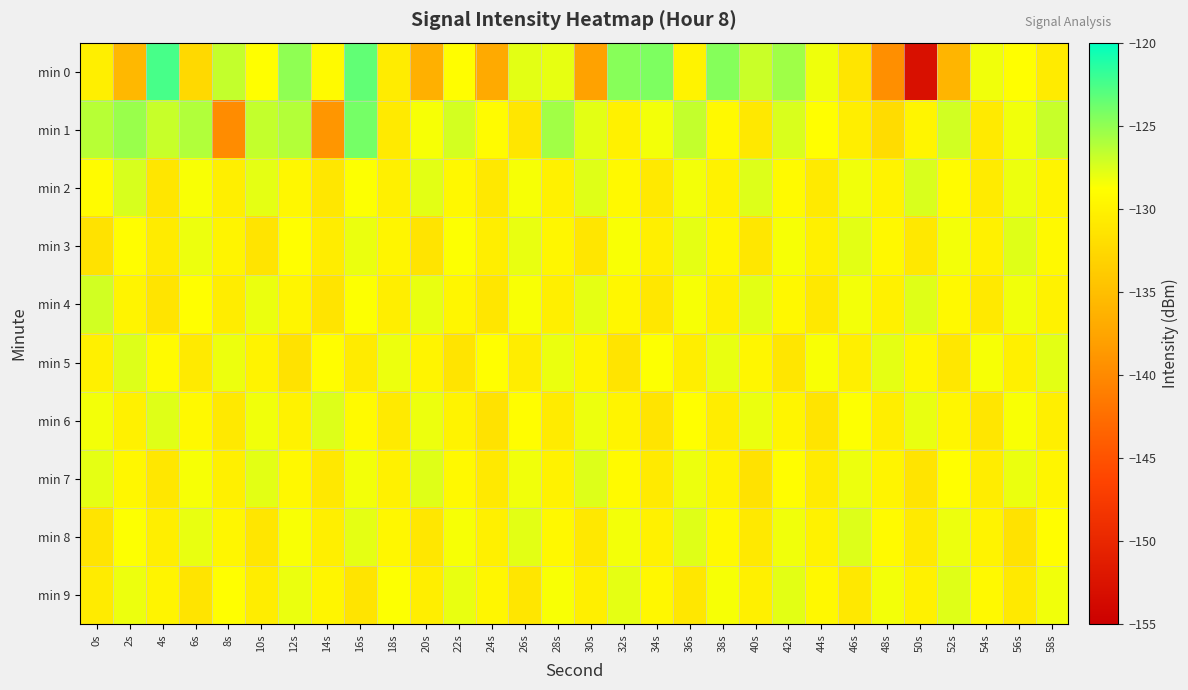

Which series changed the most between 44s and 56s?

min 6